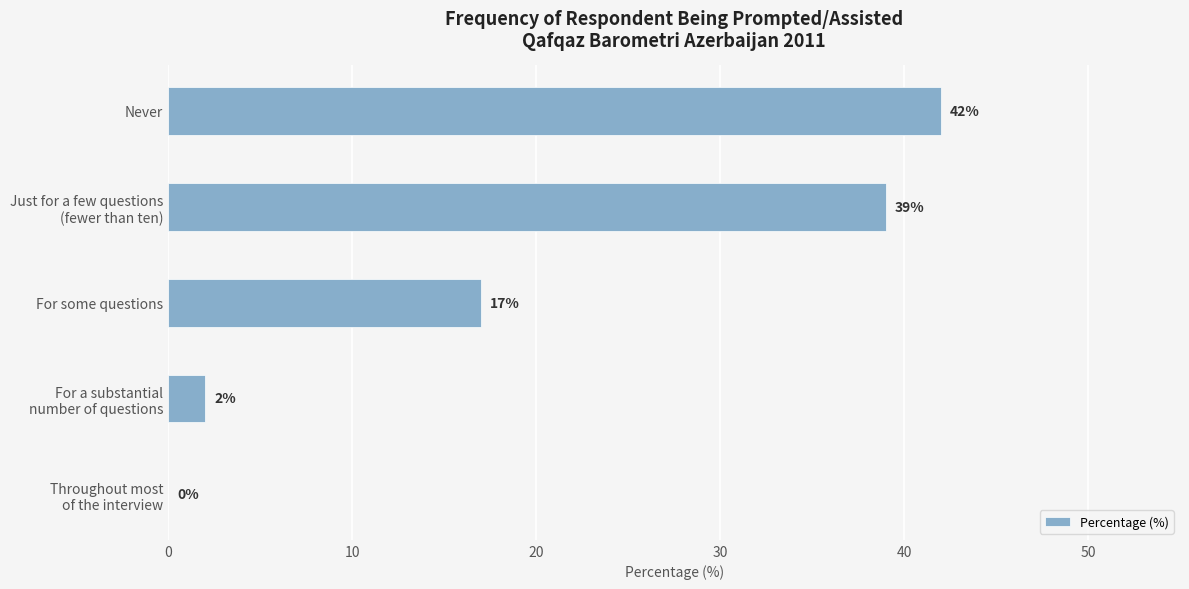

At which label is the value closest to 21?

For some questions